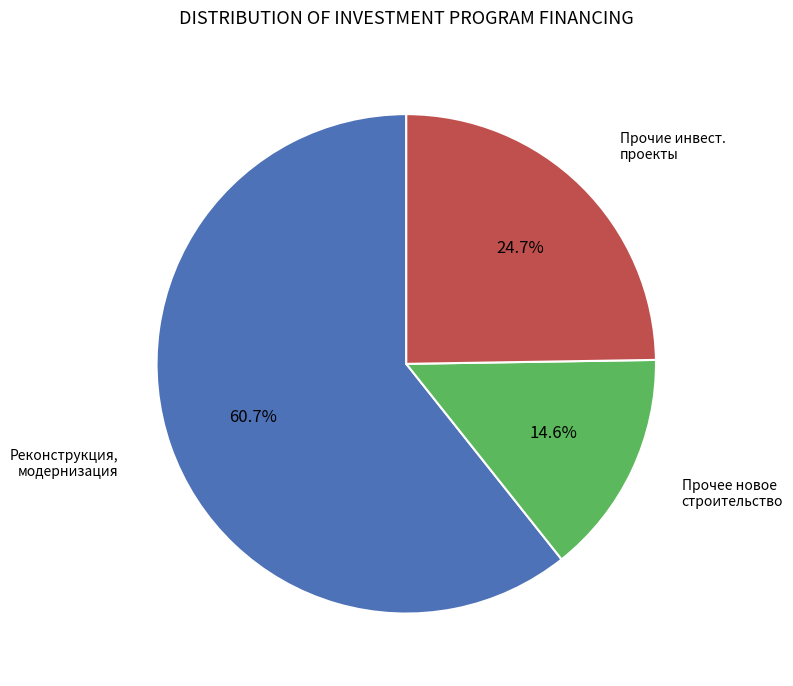

Is there any slice that represents more than half of the pie?

Yes